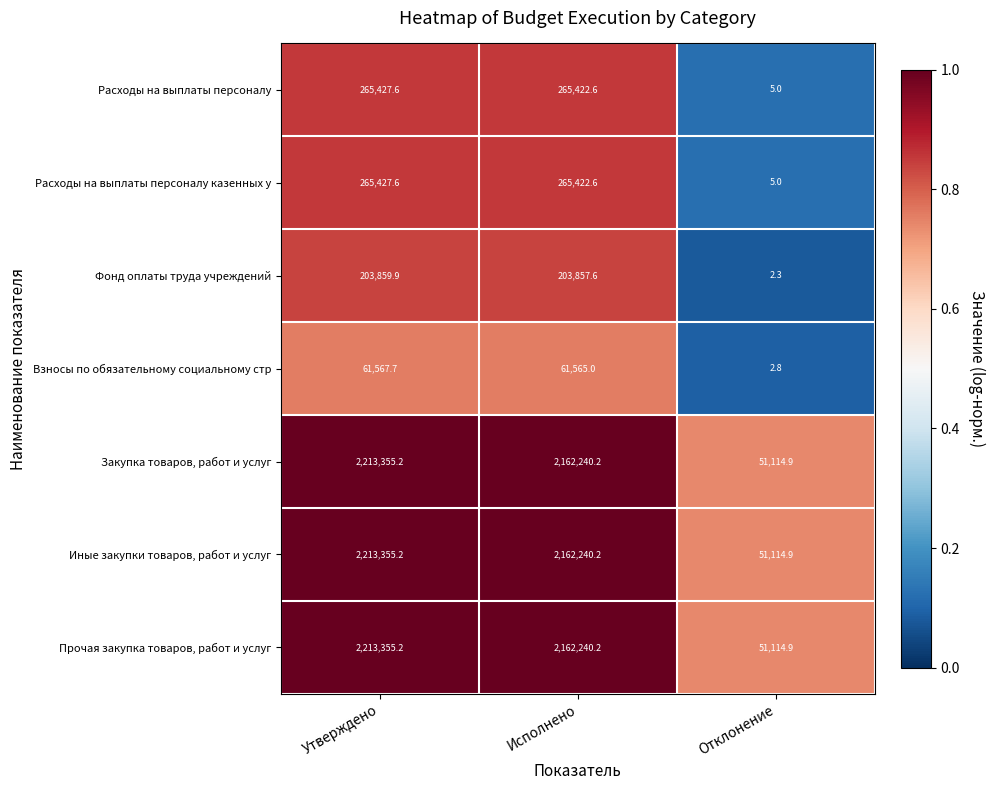

What is the highest value of the Фонд оплаты труда учреждений series?

203859.9